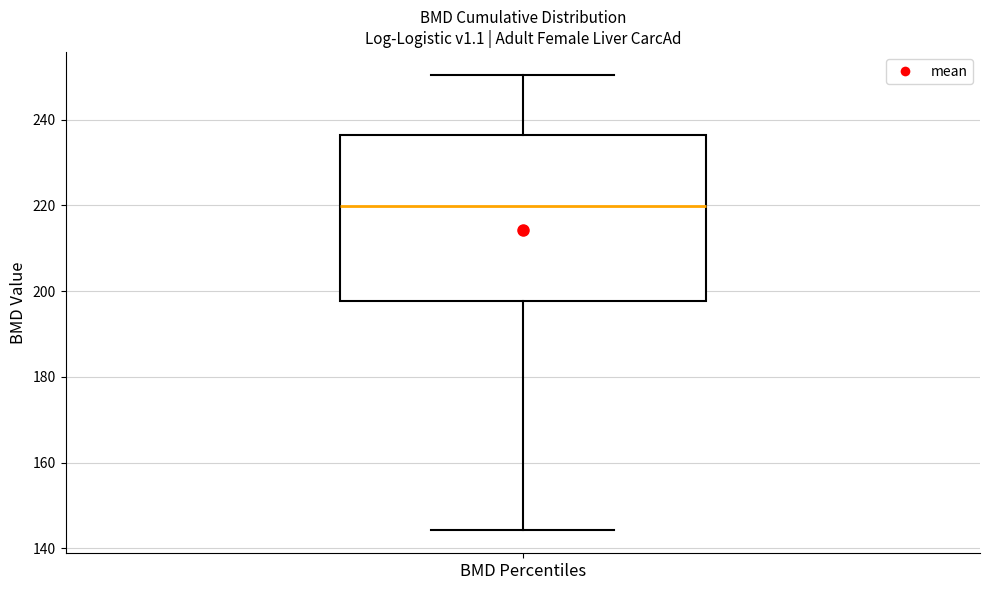

Read this box plot against the y-axis: the position of the median line, the range covered by the box, and the ends of both whiskers. The values are not printed on the chart, so give them approximately, as read against the axis.

median 220, box 198 to 236, whiskers 144 to 250